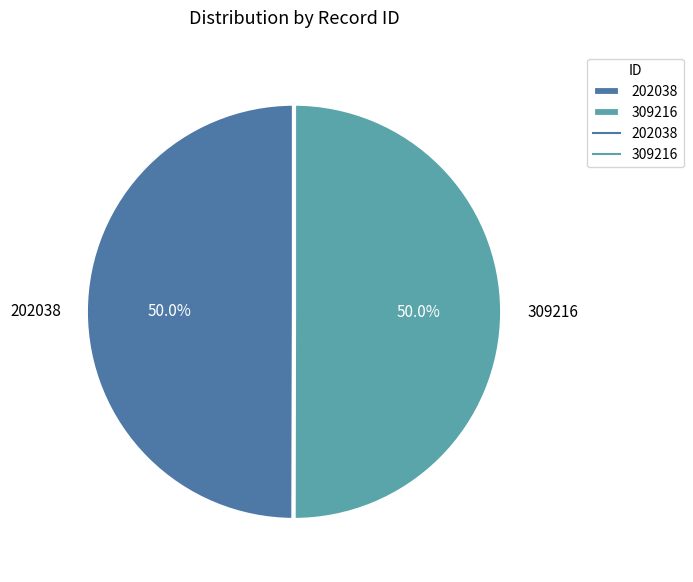

How much of the chart is everything except 202038?

50.0%